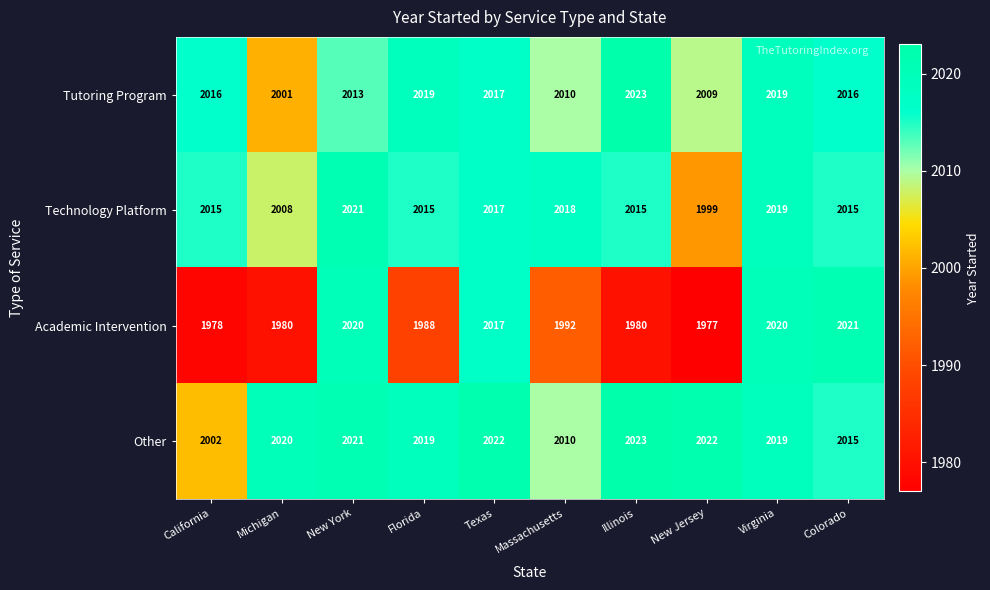

Is it true that Other equals 2015 at Colorado?

True